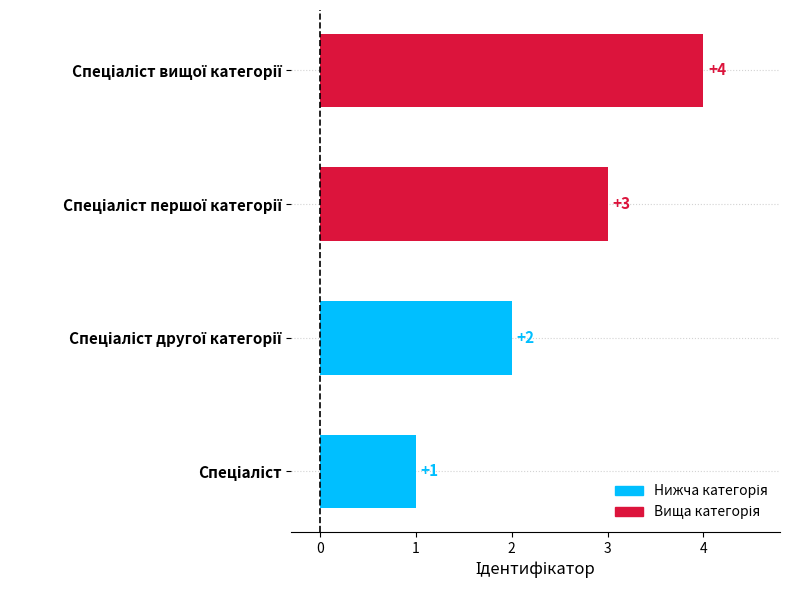

What is the smallest value displayed?

1